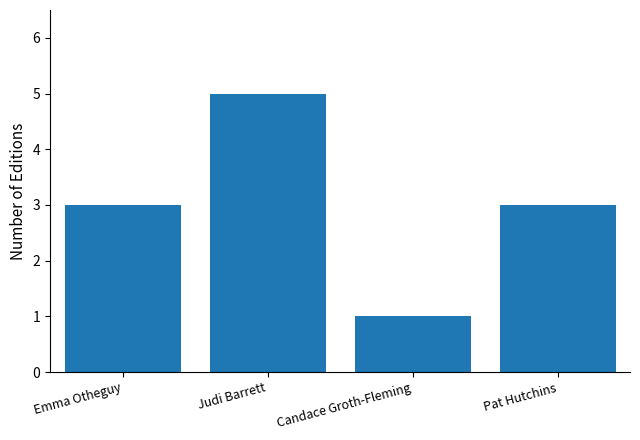

Which has a higher value, Emma Otheguy or Candace Groth-Fleming?

Emma Otheguy